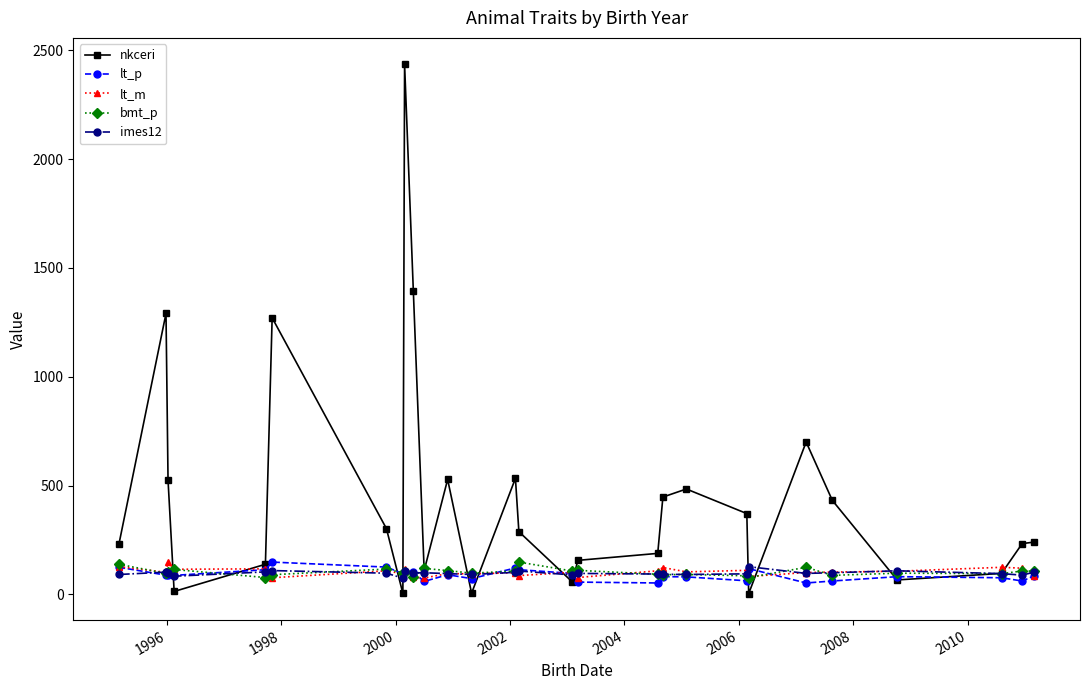

Which series has the widest spread of values?

nkceri